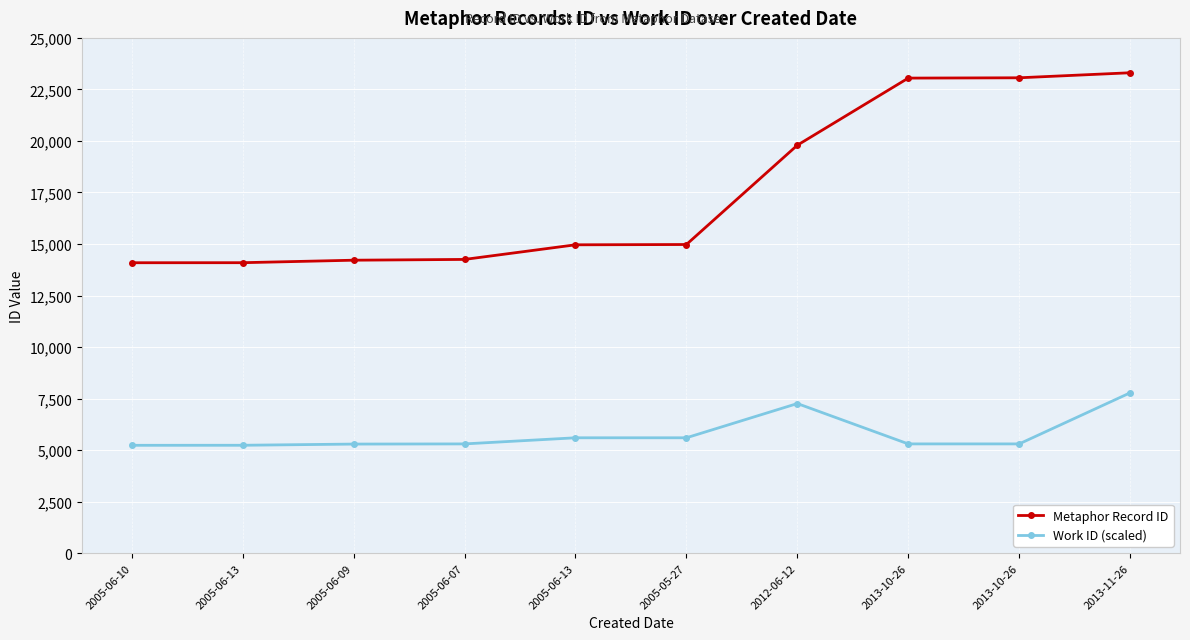

How many data points does each series have?

10